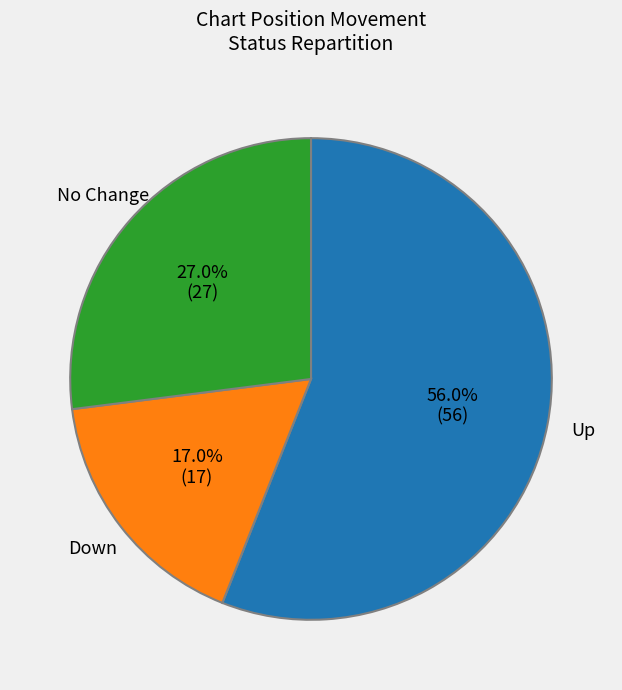

What is the largest slice in the pie chart?

Up